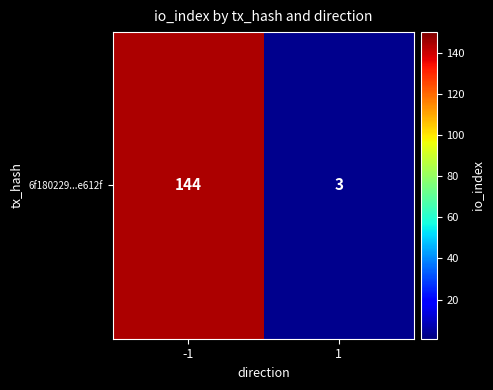

The chart shows a value of 144 at -1. True or false?

True